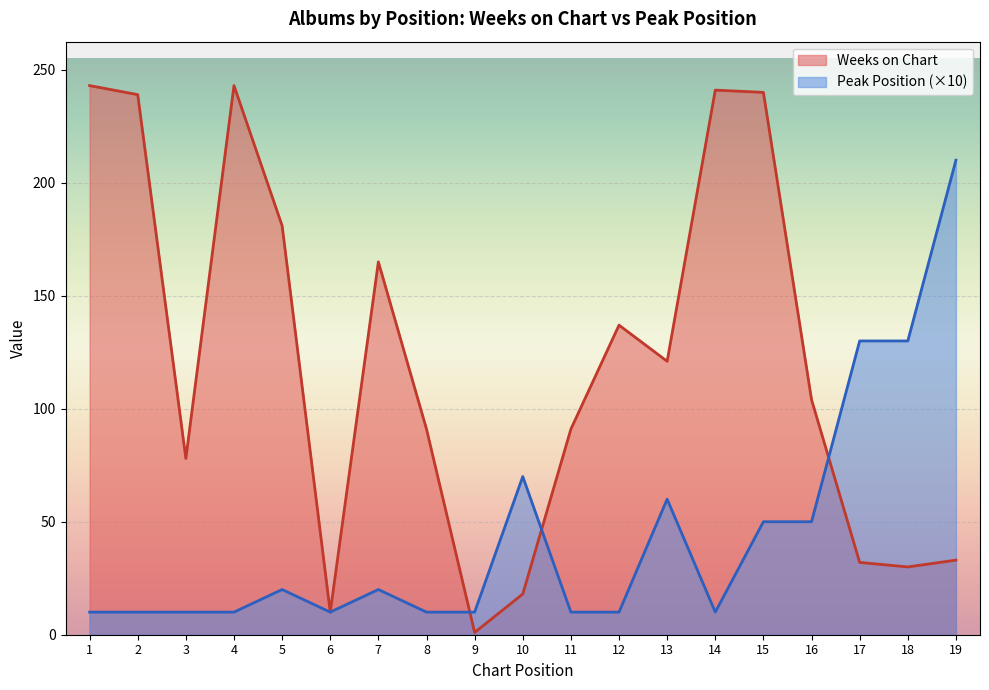

What are all the series names shown in the legend?

Weeks on Chart, Peak Position (×10)